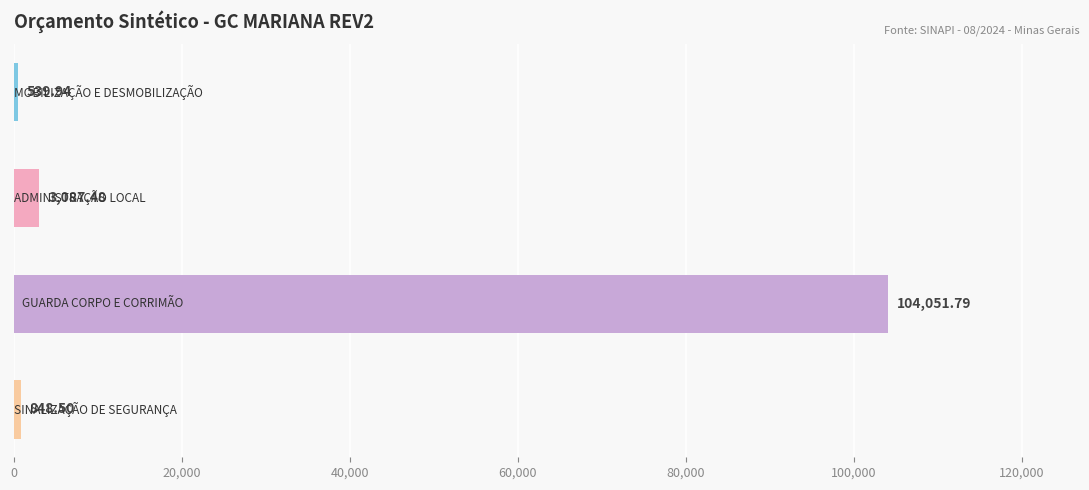

How many bars are there in total?

4